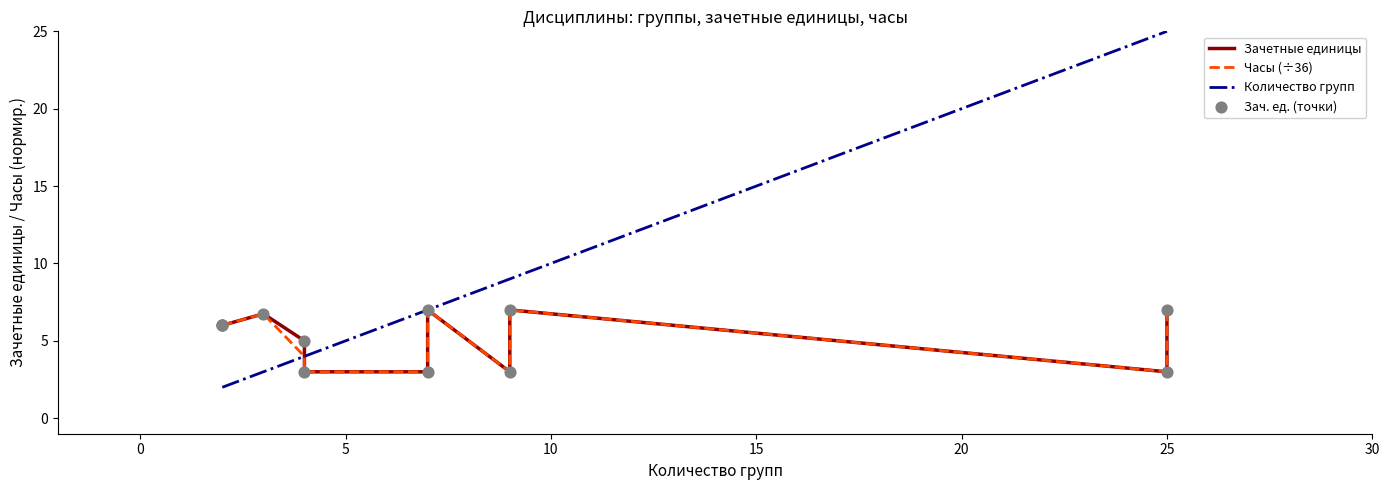

Which series contains the lowest Y value?

Количество групп